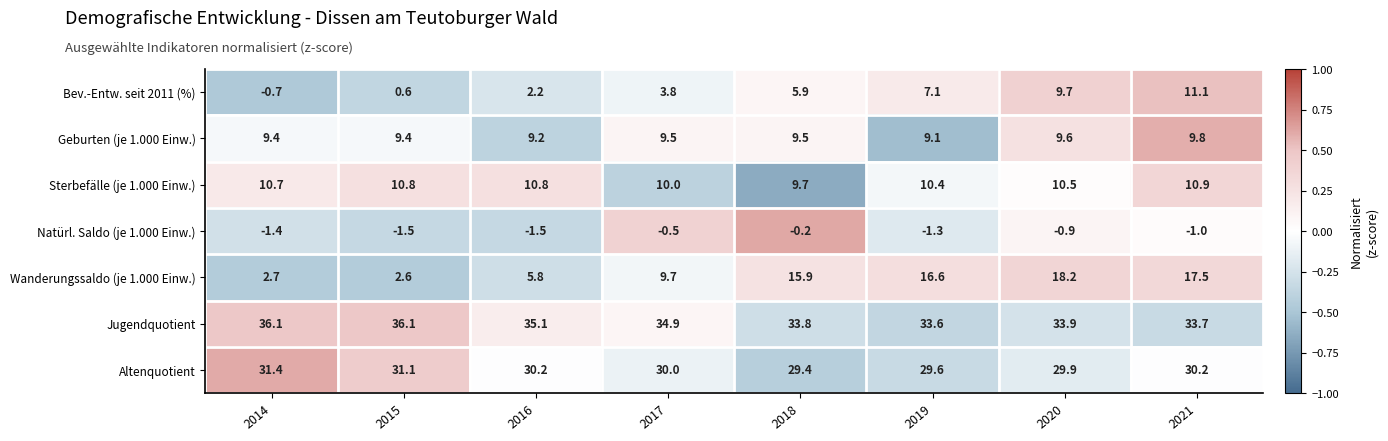

The Bev.-Entw. seit 2011 (%) series shows 5.1 at 2020. True or false?

False